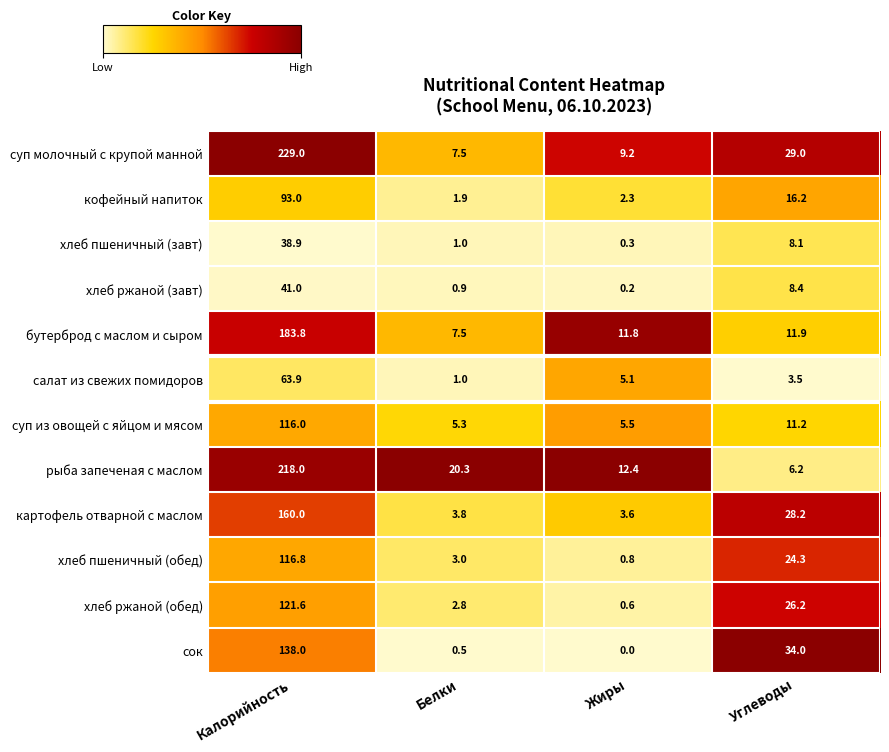

Which series has the widest spread of values?

суп молочный с крупой манной